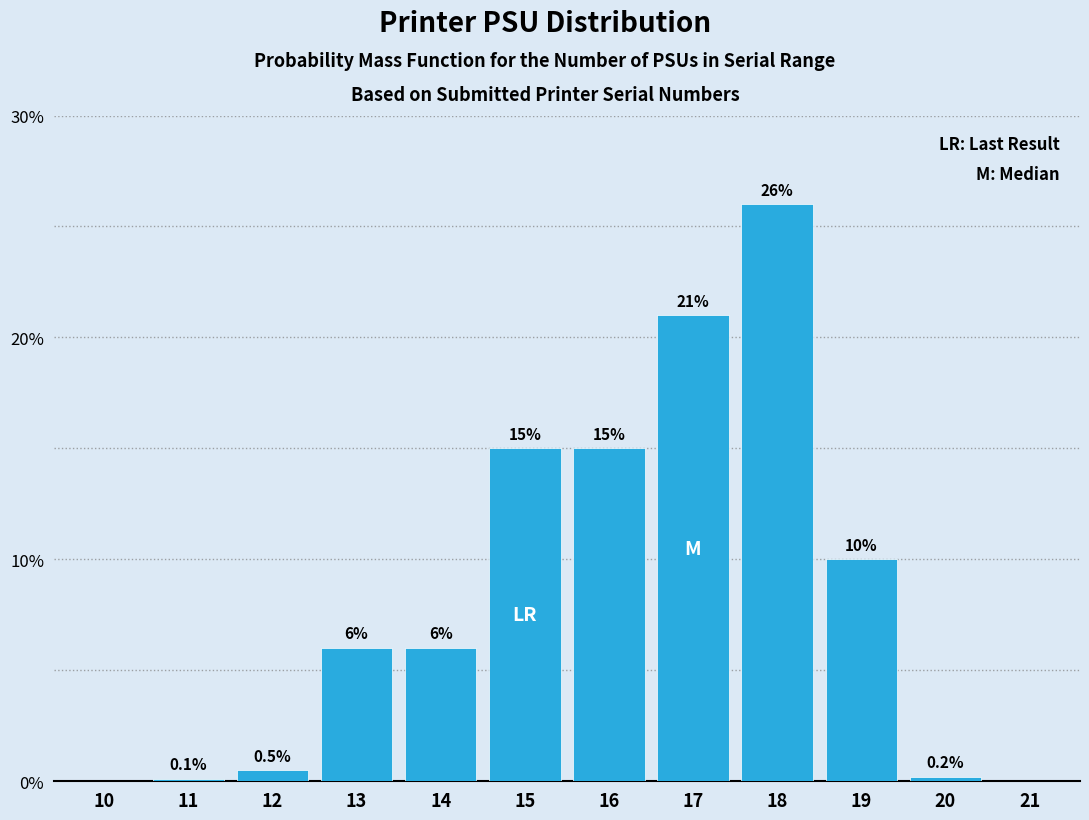

Reading right to left, what are all the values shown in this chart?

21=0.0	20=0.2	19=10.0	18=26.0	17=21.0	16=15.0	15=15.0	14=6.0	13=6.0	12=0.5	11=0.1	10=0.0